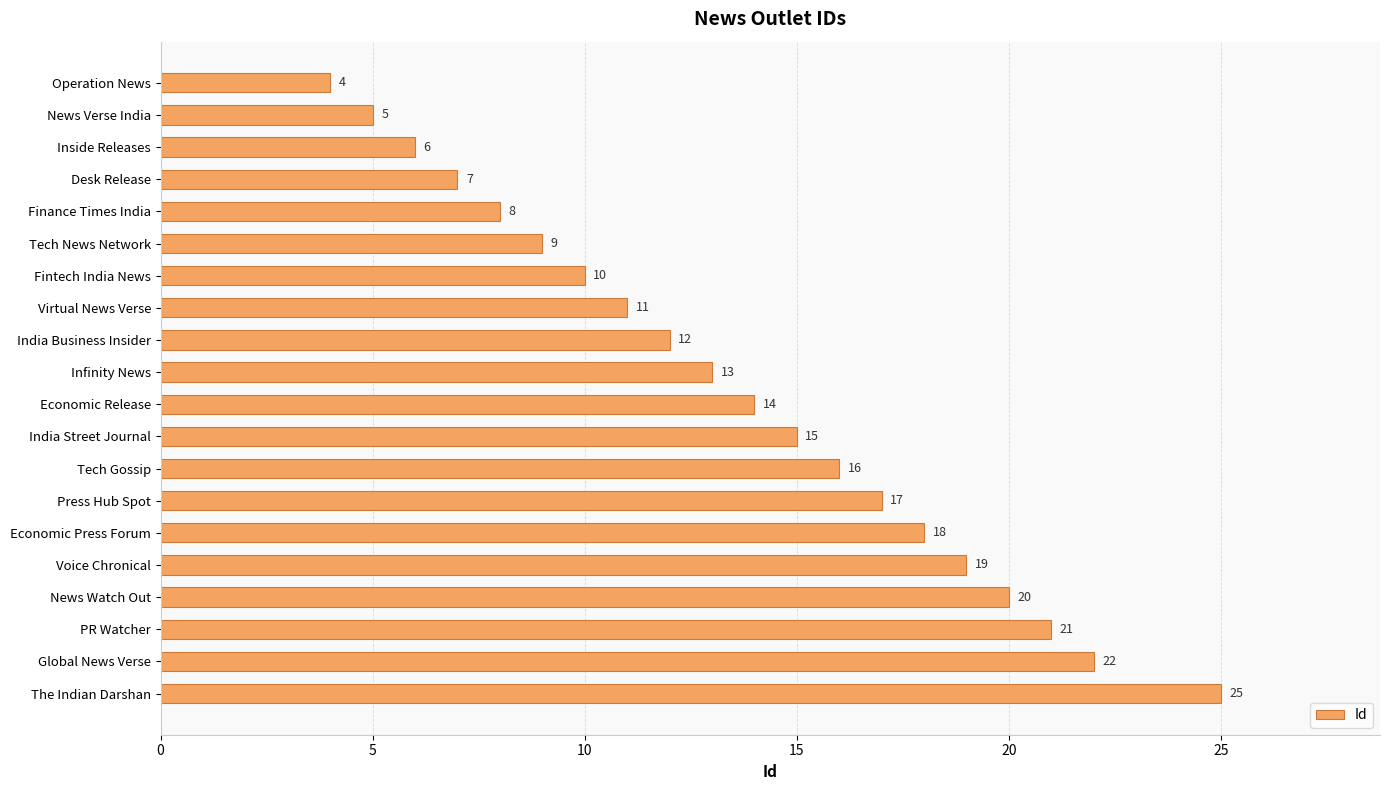

At which label is the value closest to 14?

Economic Release